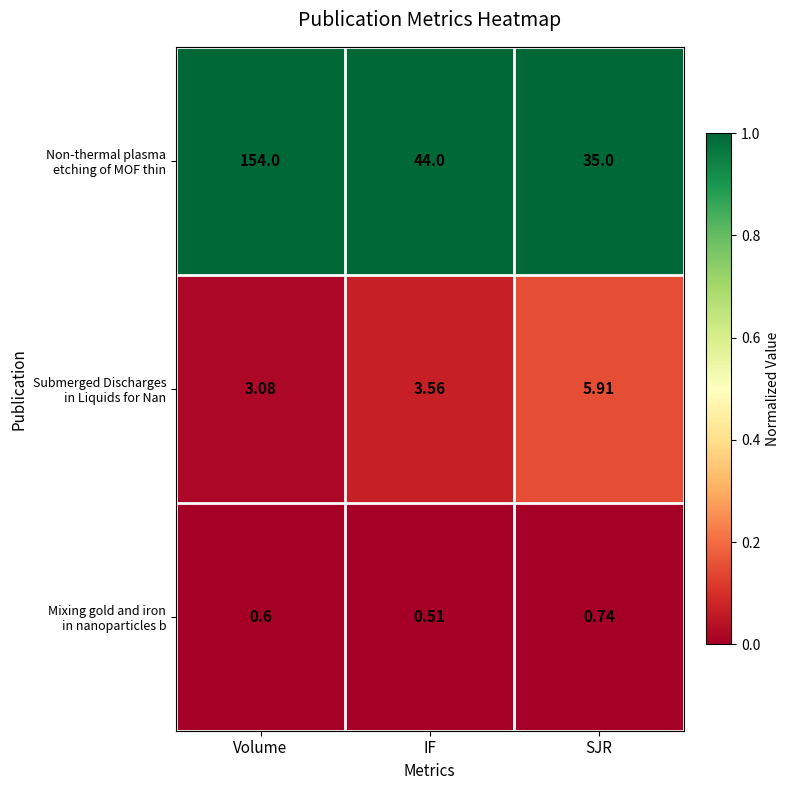

Which category has the lowest value across all series?

IF